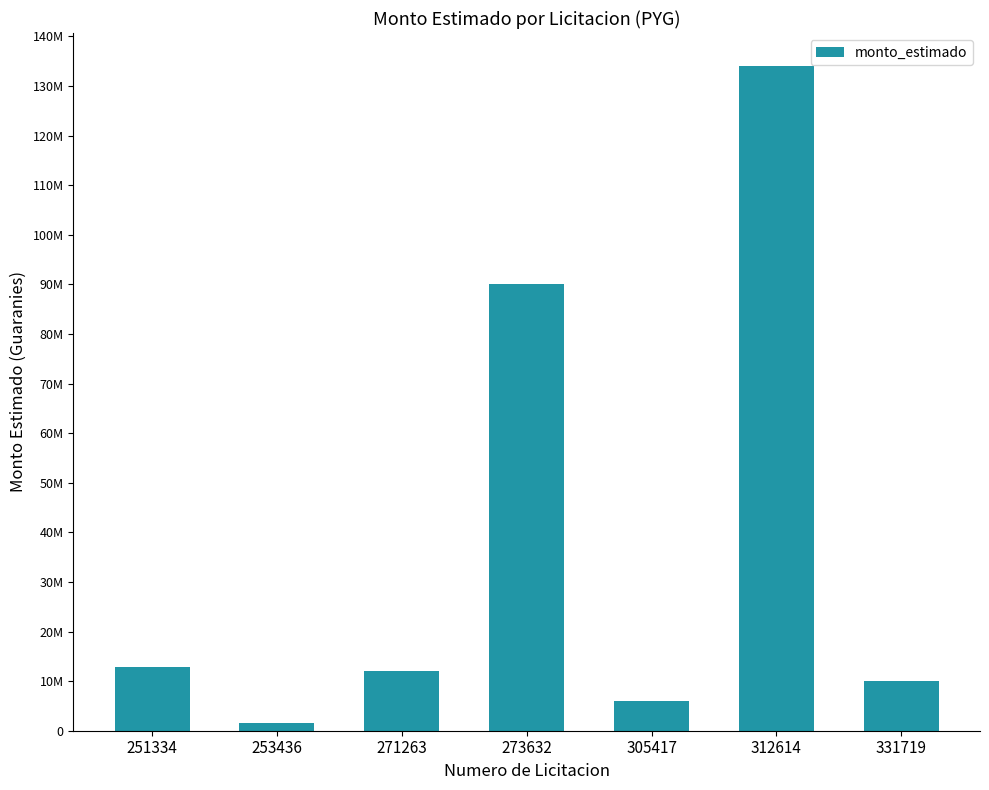

Reading left to right, list all the values displayed in this chart.

12770000	1565000	12000000	90070000	6000000	134000000	10000000